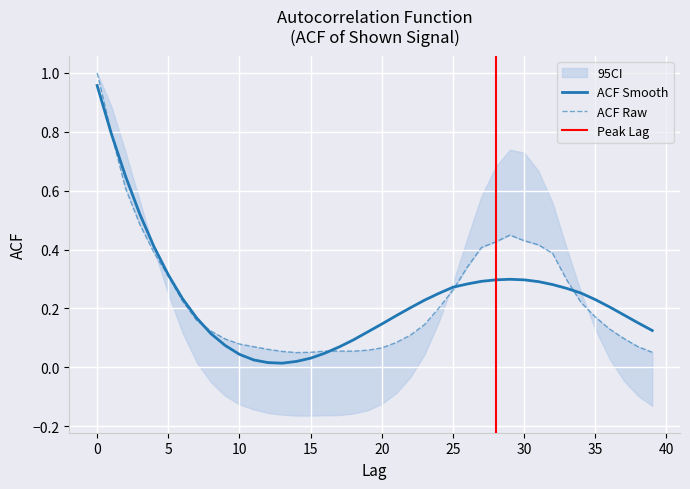

True or false: acf_shown and acf_shown_smooth intersect in this chart.

True